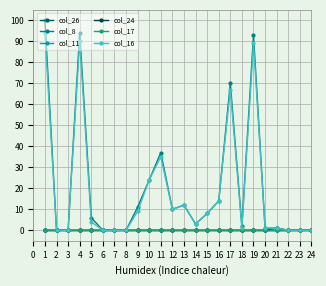

Does the chart have visible grid lines?

Yes